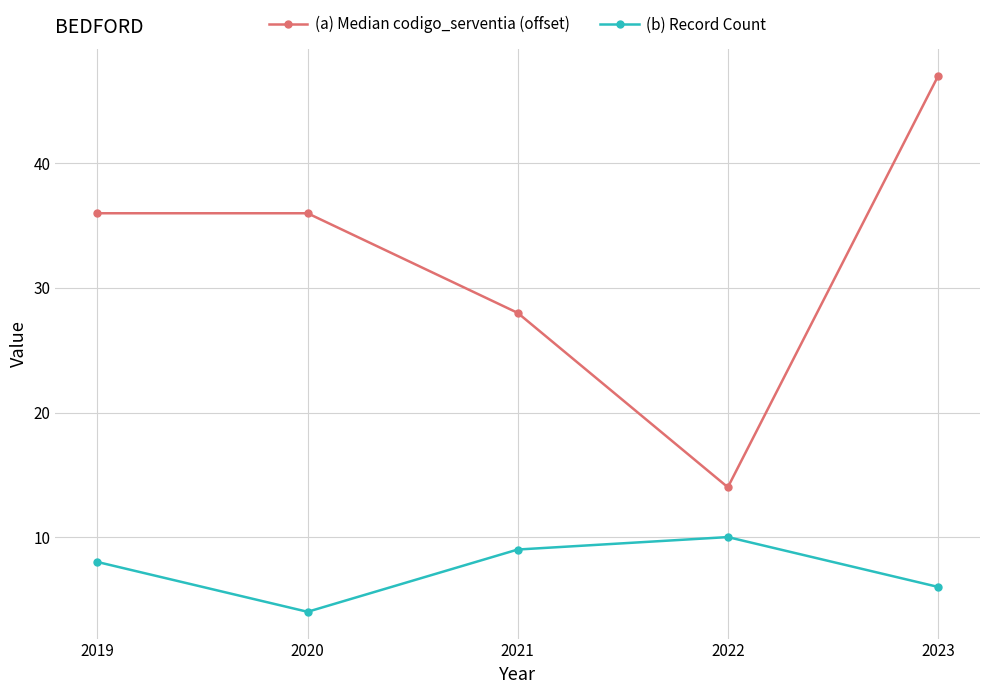

Count the number of categories in the chart.

5